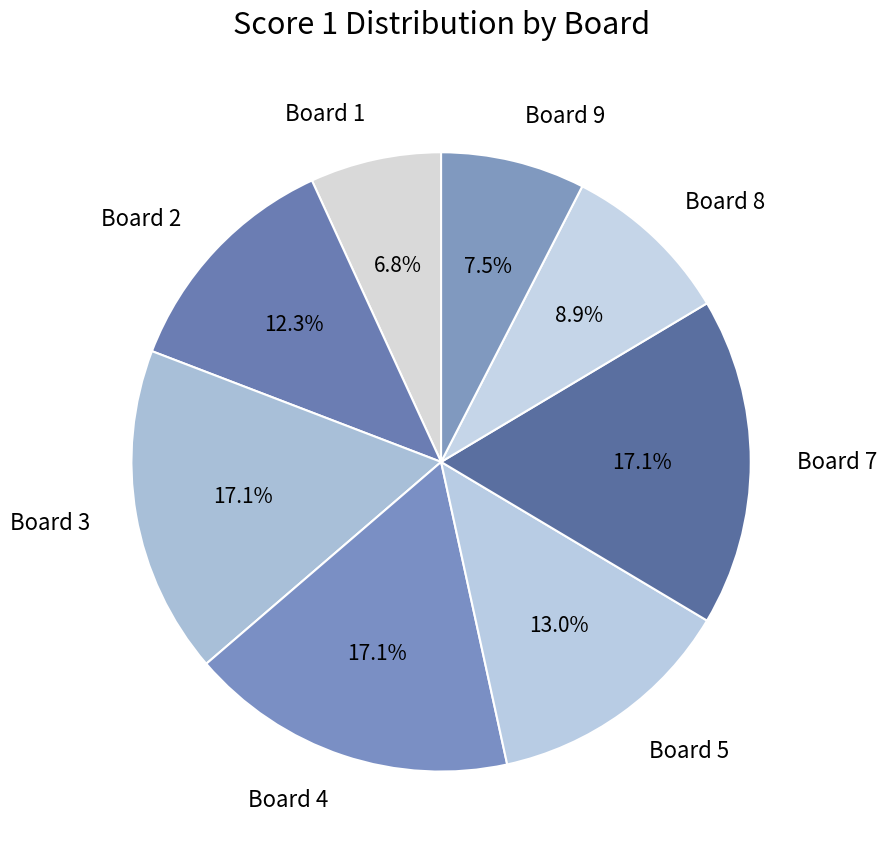

Which category has the smallest portion of the pie?

Board 1